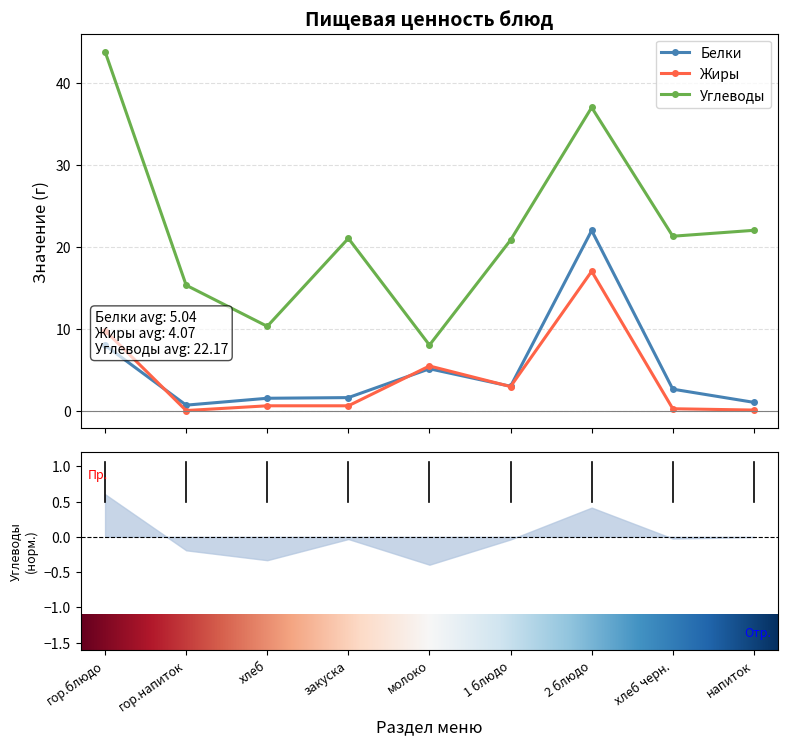

True or false: Жиры has more than 0 points higher than both neighbors.

True